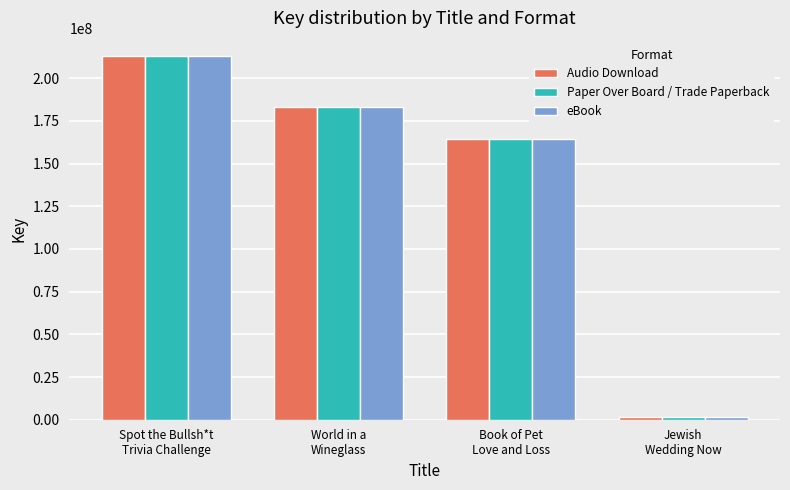

At how many categories does at least one series exceed 144004096?

3